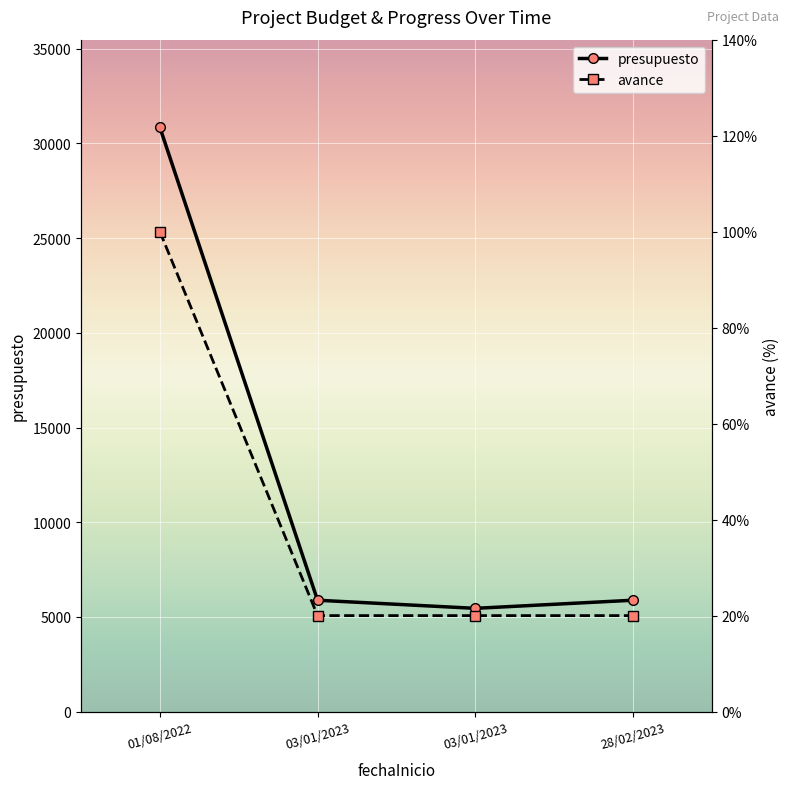

What is the difference between the highest and lowest values at 28/02/2023?

5860.0